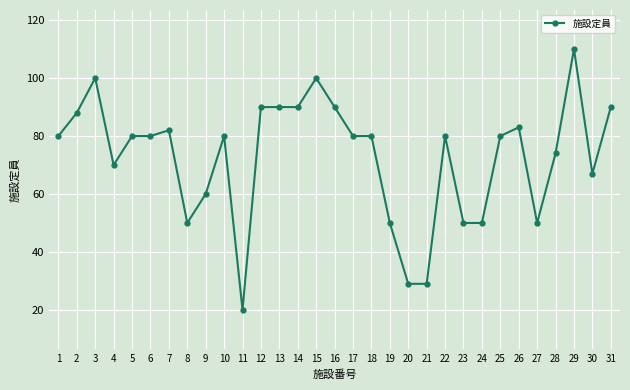

Reading right to left, what are all the values shown in this chart?

31=90	30=67	29=110	28=74	27=50	26=83	25=80	24=50	23=50	22=80	21=29	20=29	19=50	18=80	17=80	16=90	15=100	14=90	13=90	12=90	11=20	10=80	9=60	8=50	7=82	6=80	5=80	4=70	3=100	2=88	1=80